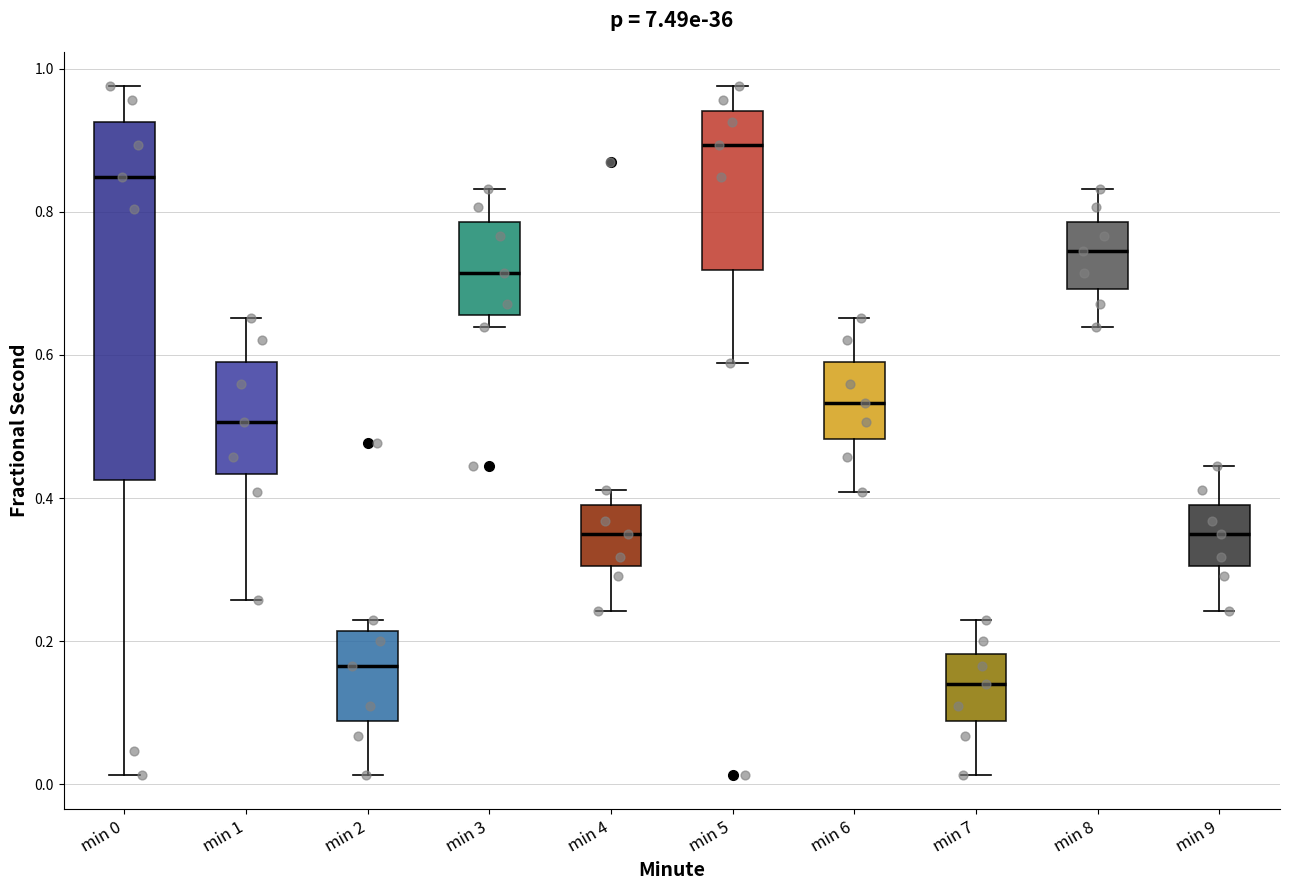

Reading left to right, transcribe this box plot: for each box, give where its median line is, the range the box spans, and where its two whiskers end, as read against the y-axis. The values are not printed on the chart, so give them approximately, as read against the axis.

min 0: median 0.84, box 0.42 to 0.92, whiskers 0.02 to 0.98
min 1: median 0.50, box 0.44 to 0.58, whiskers 0.26 to 0.66
min 2: median 0.16, box 0.08 to 0.22, whiskers 0.02 to 0.22 (just above the box's upper edge)
min 3: median 0.72, box 0.66 to 0.78, whiskers 0.64 to 0.84
min 4: median 0.34, box 0.30 to 0.40, whiskers 0.24 to 0.42
min 5: median 0.90, box 0.72 to 0.94, whiskers 0.58 to 0.98
min 6: median 0.54, box 0.48 to 0.58, whiskers 0.40 to 0.66
min 7: median 0.14, box 0.08 to 0.18, whiskers 0.02 to 0.22
min 8: median 0.74, box 0.70 to 0.78, whiskers 0.64 to 0.84
min 9: median 0.34, box 0.30 to 0.40, whiskers 0.24 to 0.44